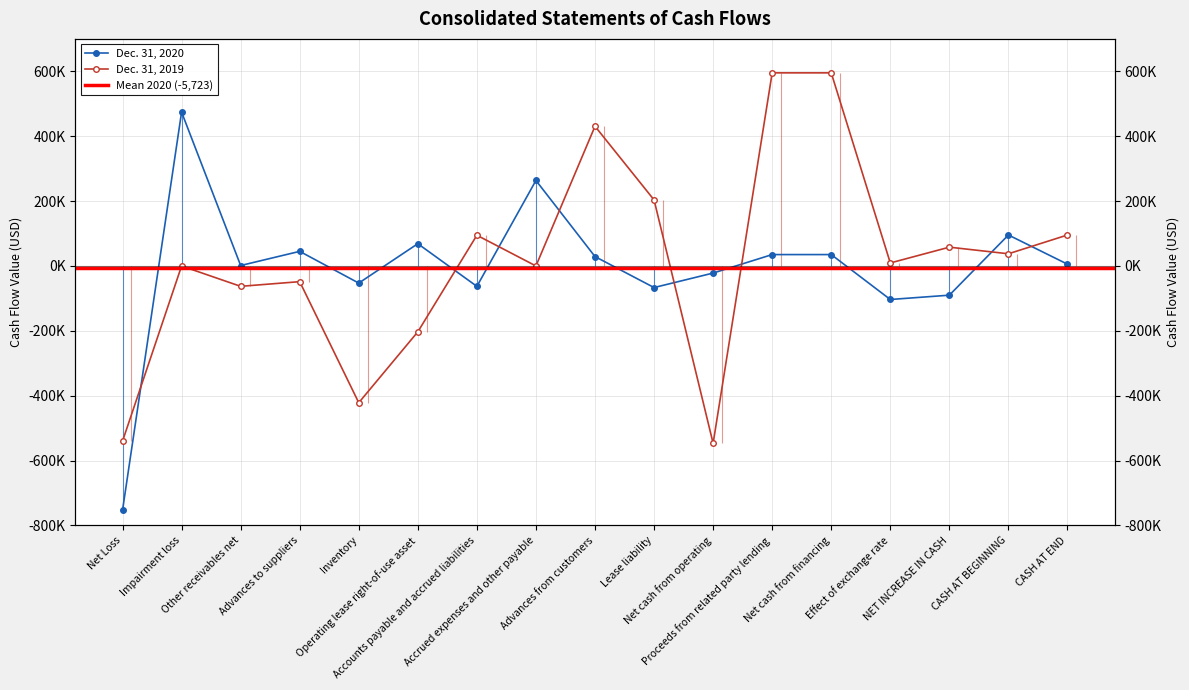

Reading left to right, transcribe all the data shown in this chart.

Dec. 31, 2020: -753141	474298	1372	45035	-52765	68661	-62829	263559	28967	-66535	-21849	35135	35135	-103319	-90033	95522	5489
Dec. 31, 2019: -540013	0	-62754	-48344	-421533	-202976	94746	0	430616	203627	-546626	595285	595285	9308	57967	37555	95522